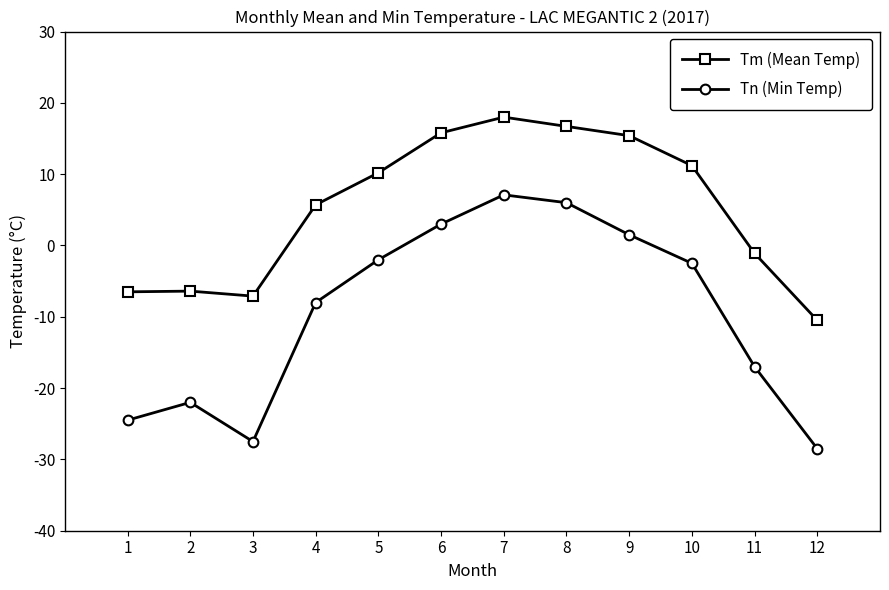

List the series in order of their peak value, lowest first.

Tn (Min Temp), Tm (Mean Temp)